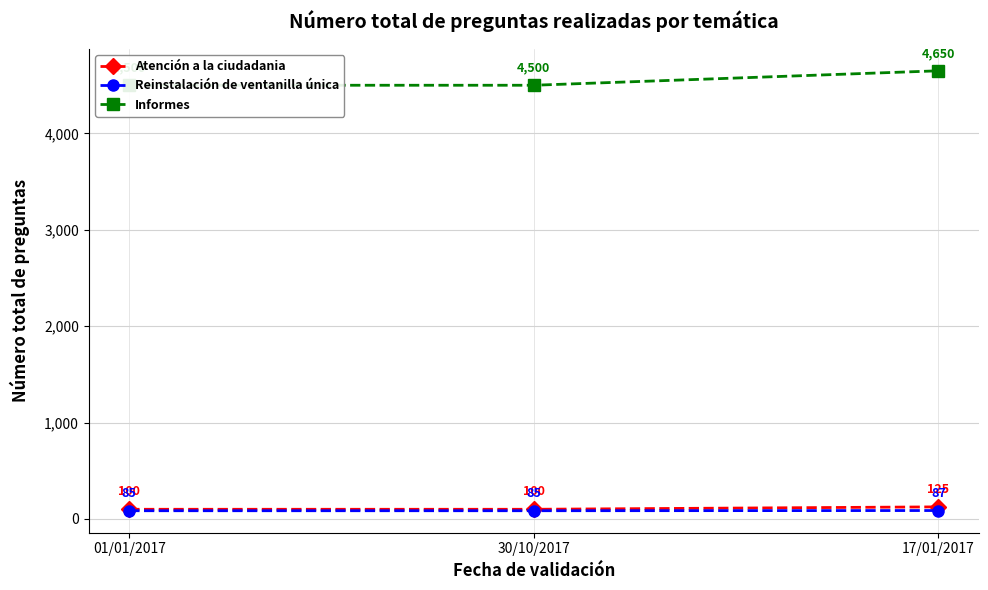

What is the total value across all series at 17/01/2017?

4862